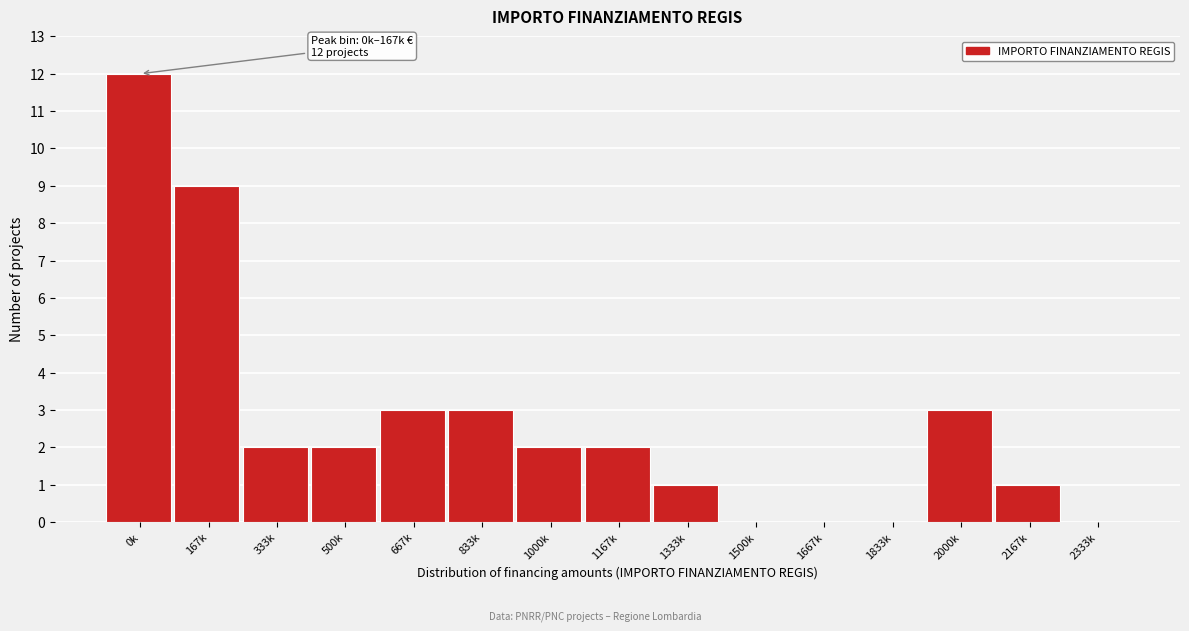

Reading right to left, transcribe all the data shown in this chart.

2333k=0	2167k=1	2000k=3	1833k=0	1667k=0	1500k=0	1333k=1	1167k=2	1000k=2	833k=3	667k=3	500k=2	333k=2	167k=9	0k=12